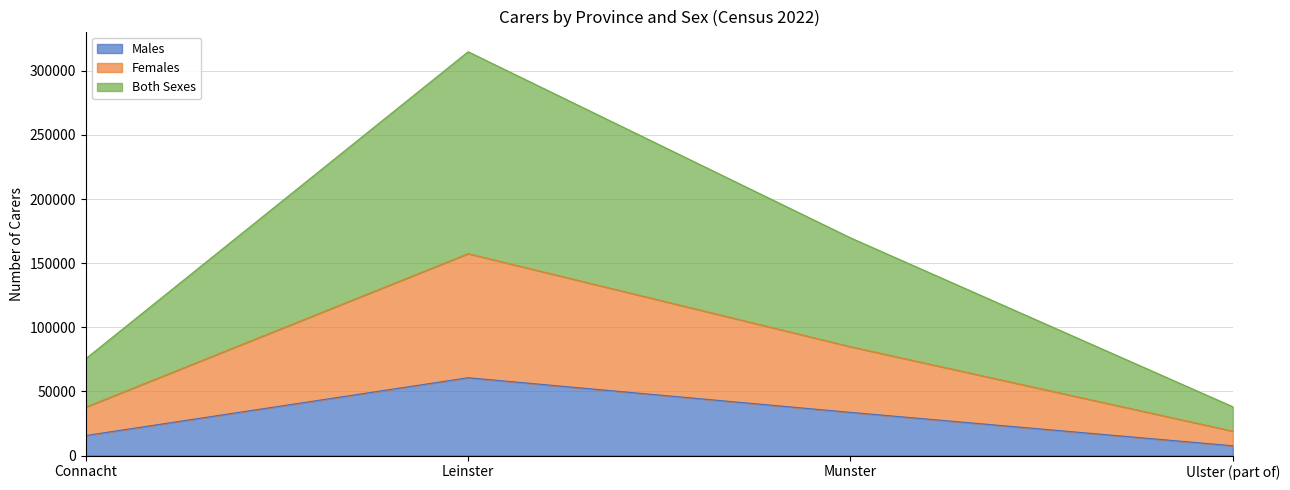

The value of Males at Ulster (part of) is 7612. True or false?

True